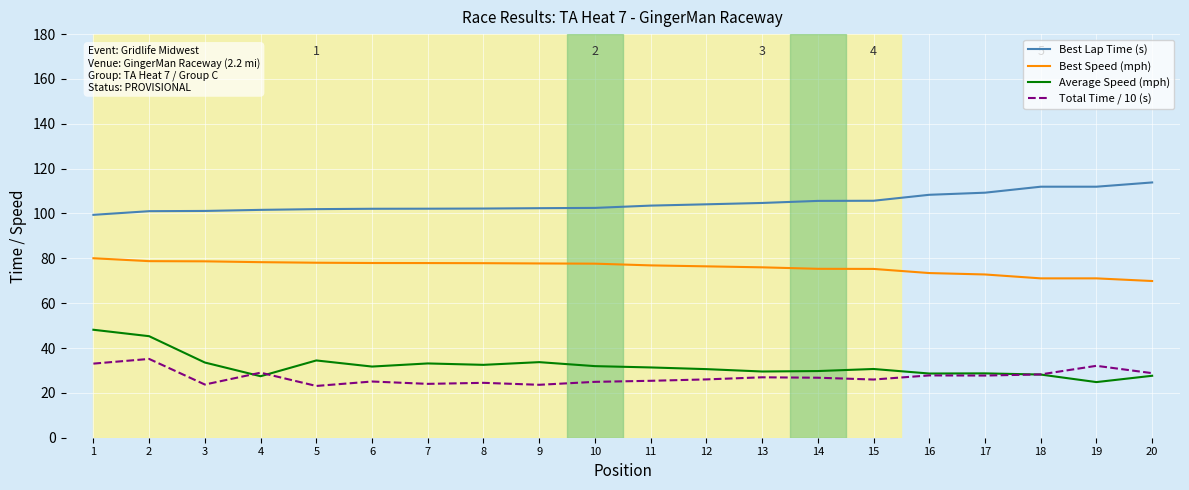

What is the highest value of the Total Time / 10 (s) series?

35.1